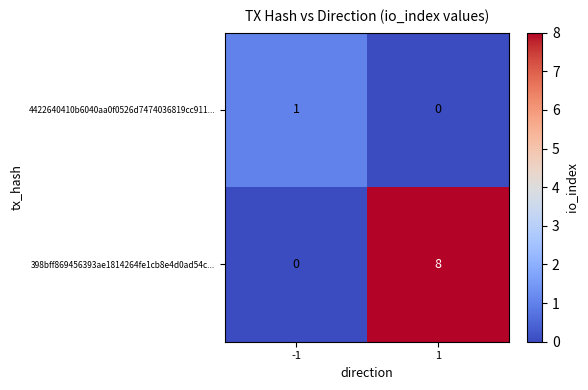

What is the sum of the 398bff869456393ae1814264fe1cb8e4d0ad54c... values at 1 and -1?

8